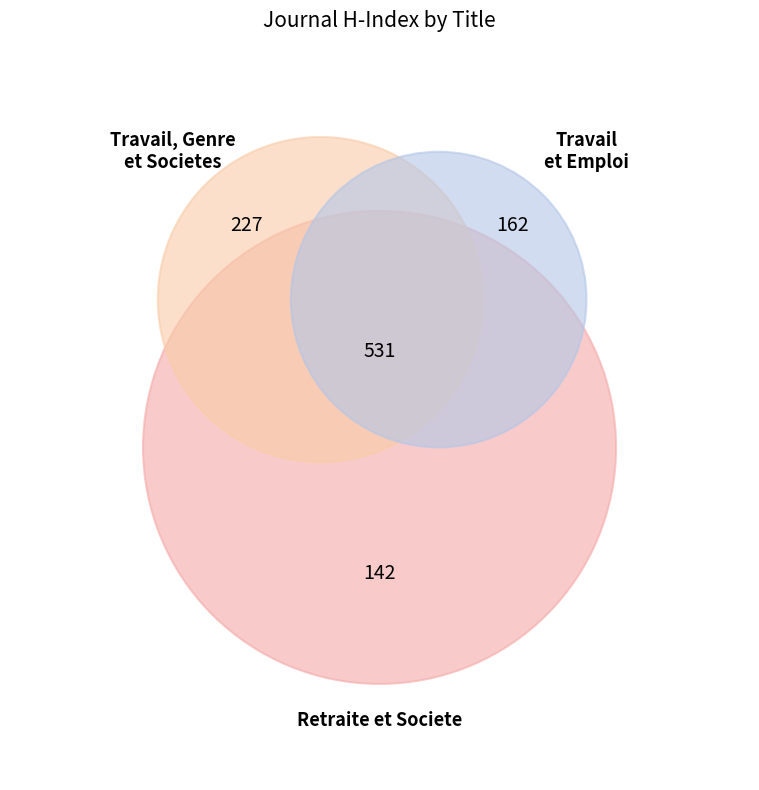

Rank the categories by value from lowest to highest.

Retraite et Societe, Travail et Emploi, Travail, Genre et Societes